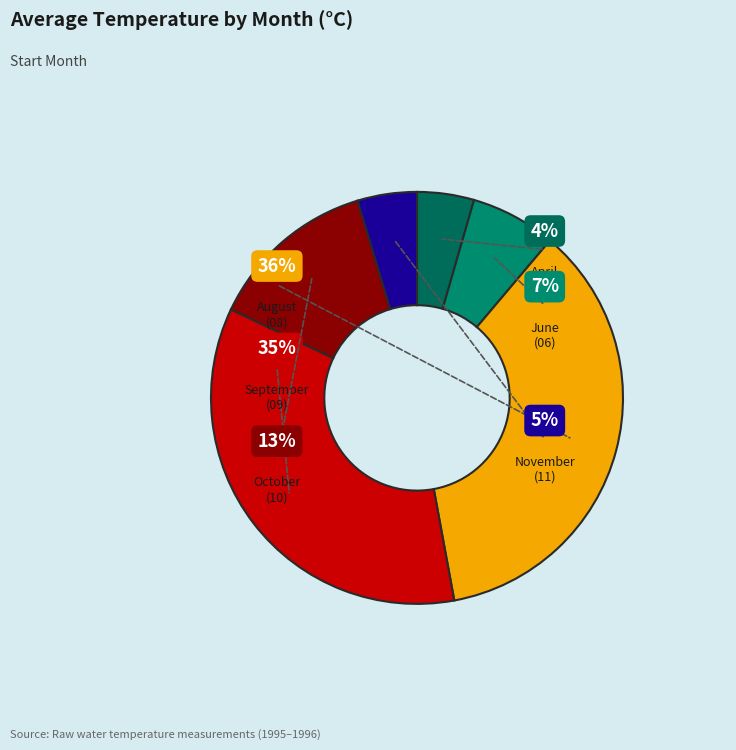

True or false: 09 accounts for 8% of the total.

False